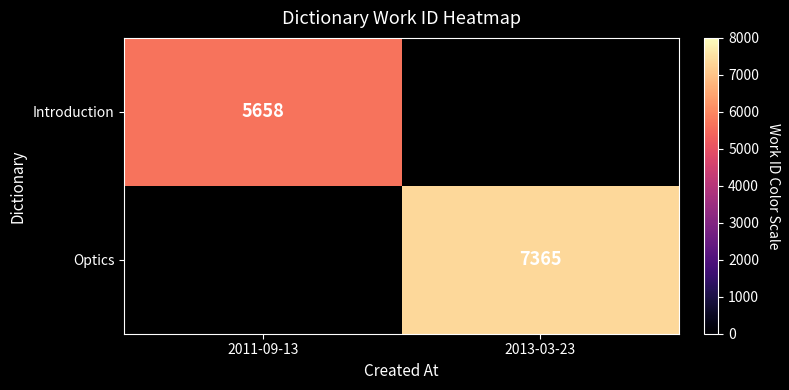

The value of Introduction at 2011-09-13 is 5658. True or false?

True